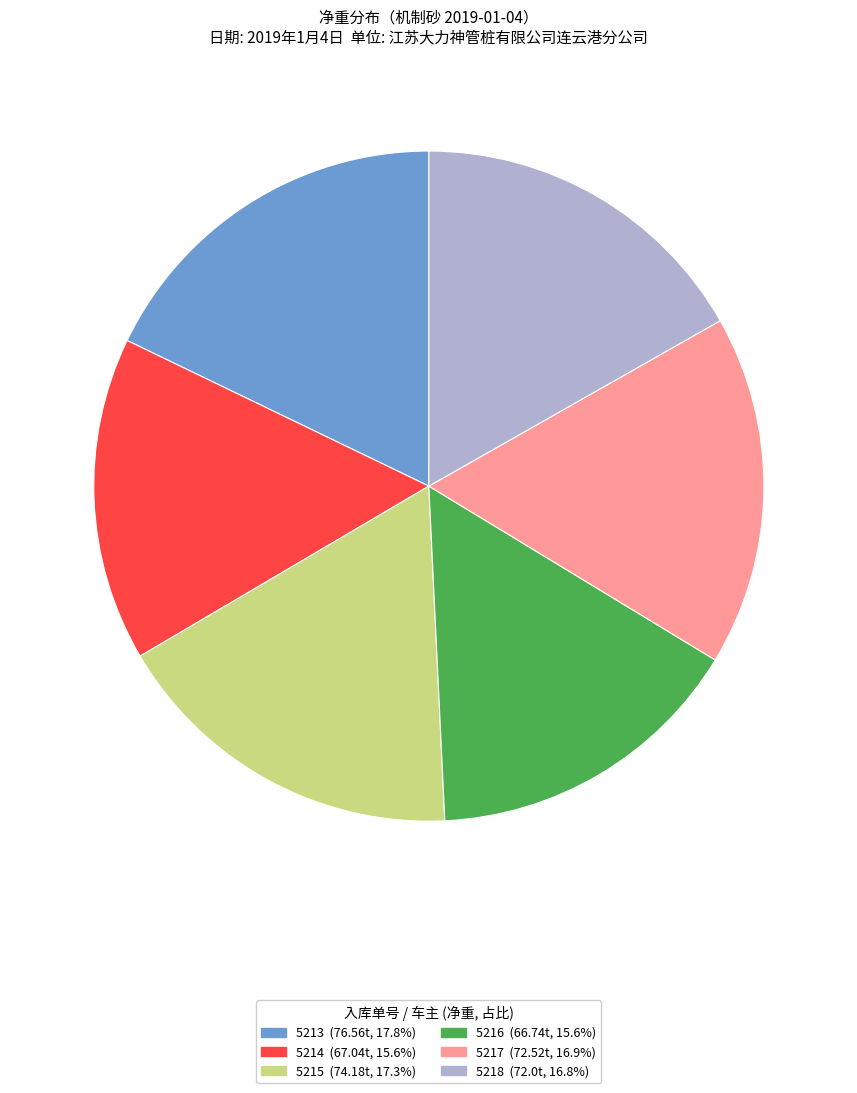

Is there a majority slice in this chart?

No